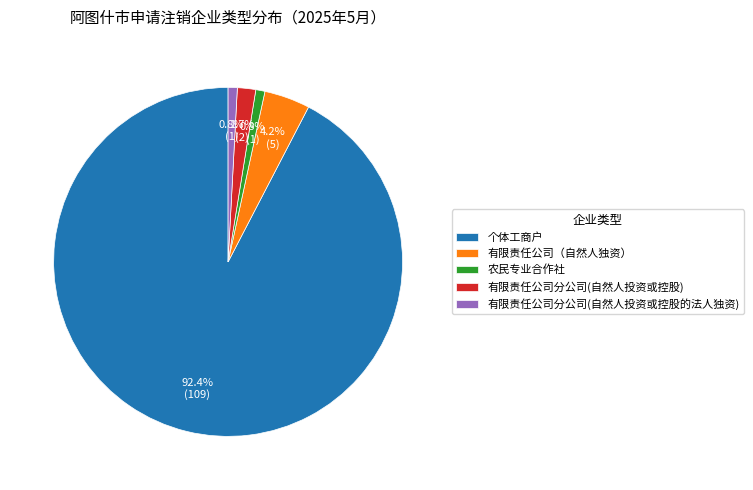

Is there any slice that represents more than half of the pie?

Yes